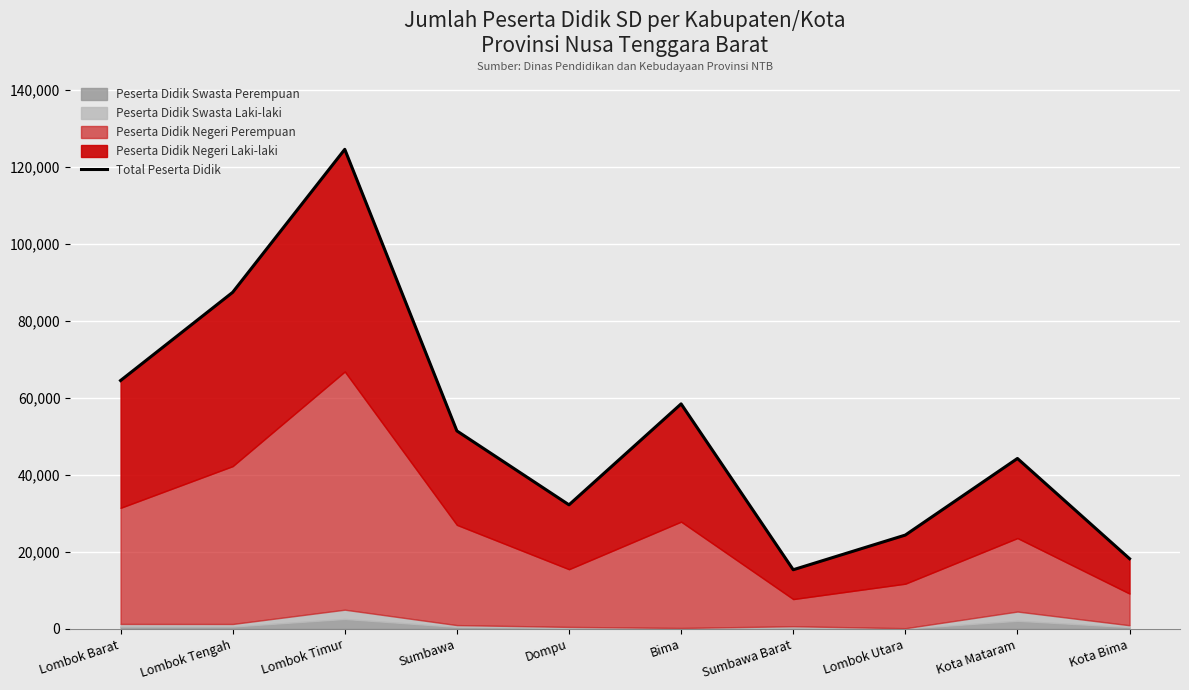

The chart shows a value of 20453 at Sumbawa Barat. True or false?

False